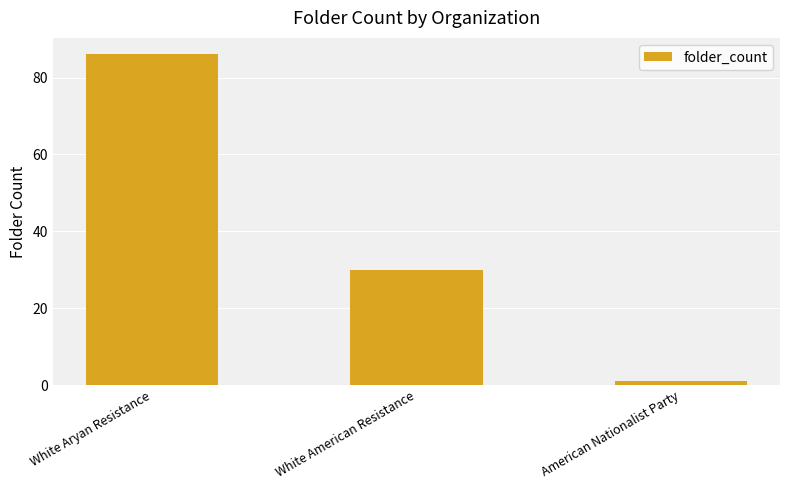

What is the smallest value displayed?

1